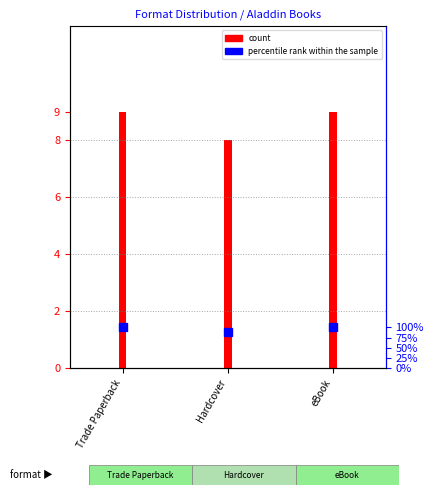

What is the smallest value displayed?

8